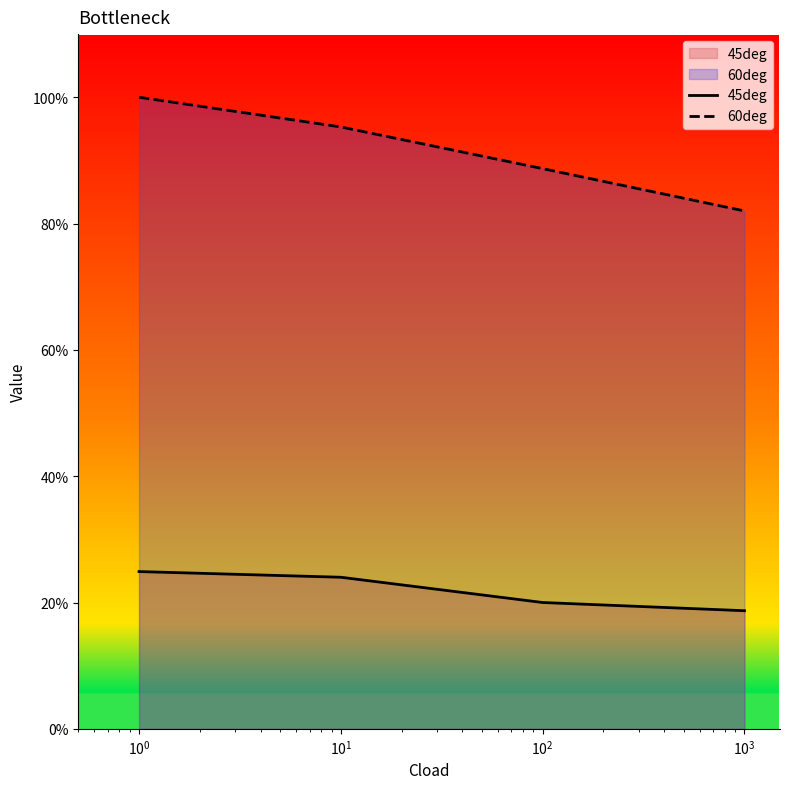

Count the number of data series in this chart.

2